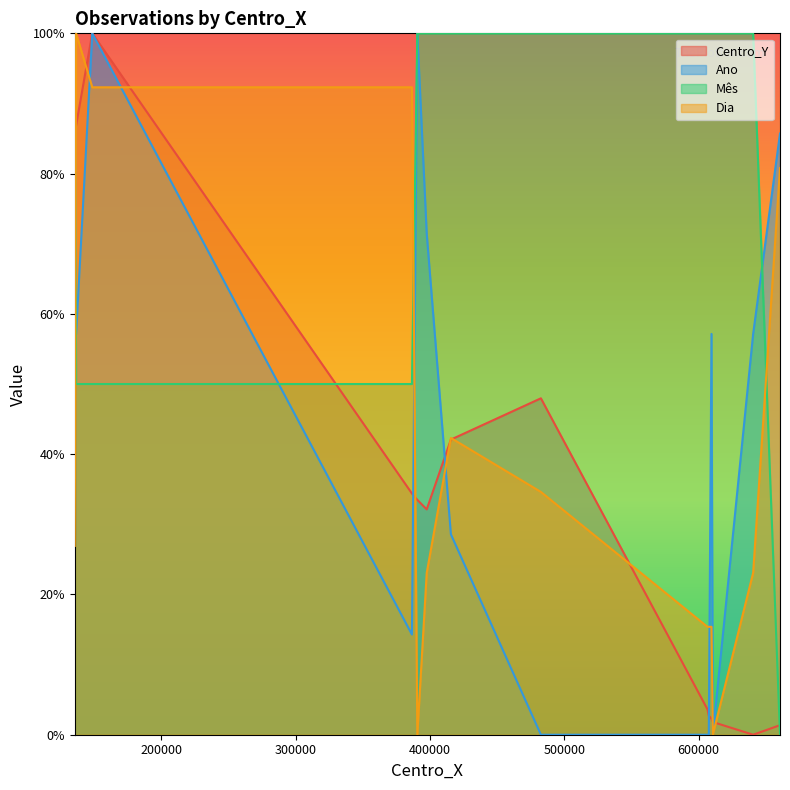

How many intersections are there between Mês and Centro_Y?

3